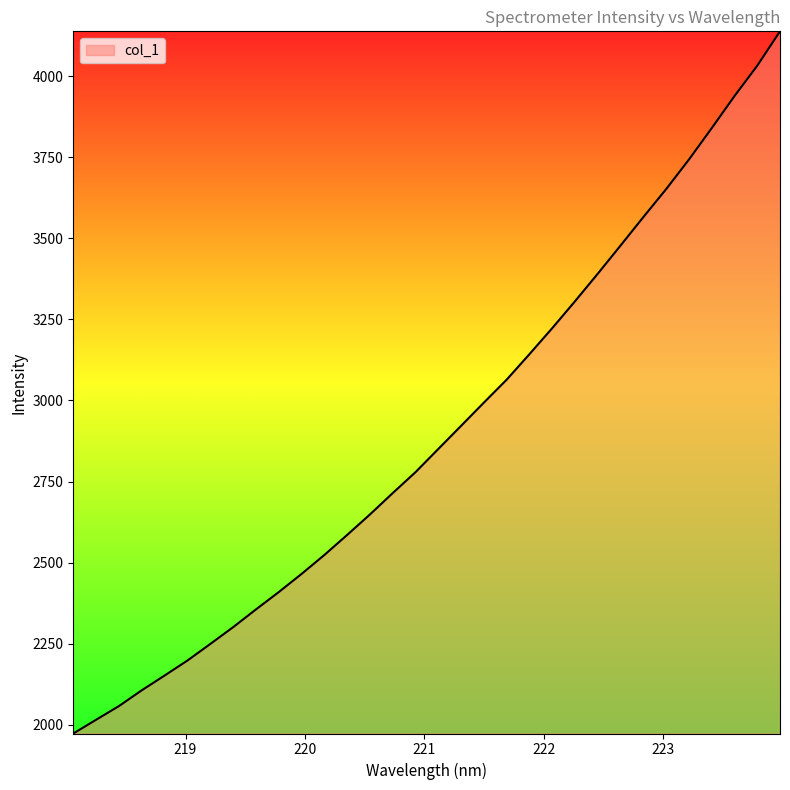

What is the greatest value displayed?

4138.0